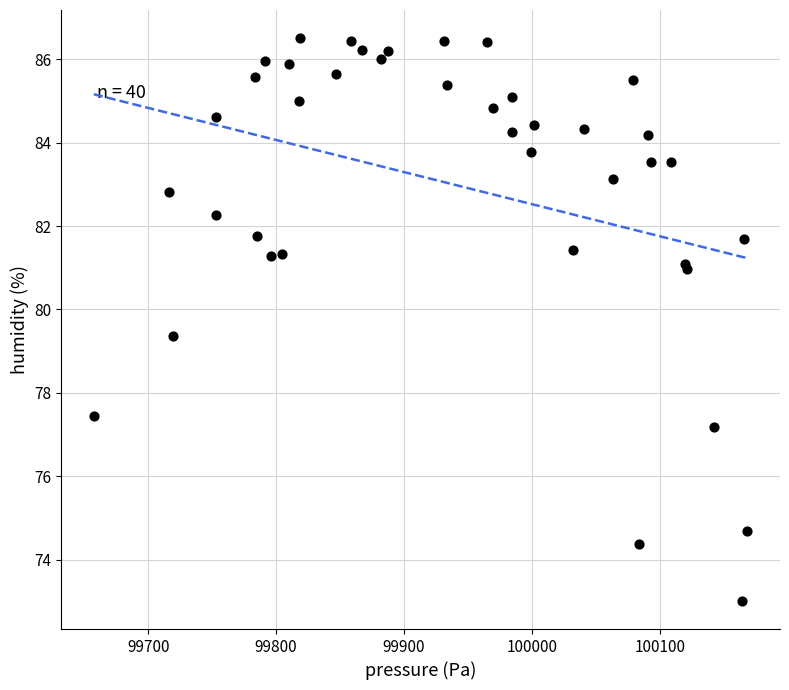

What Y value in the scatter plot is closest to 79?

79.4